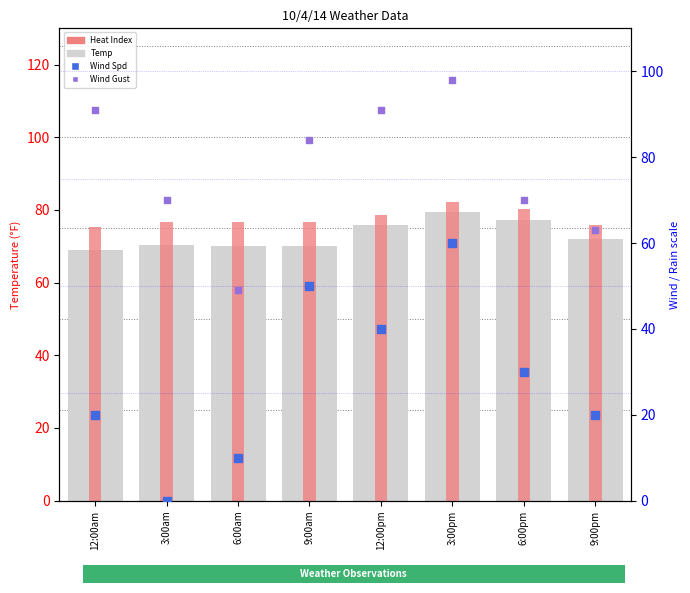

At which category is the sum across all series the highest?

3:00pm